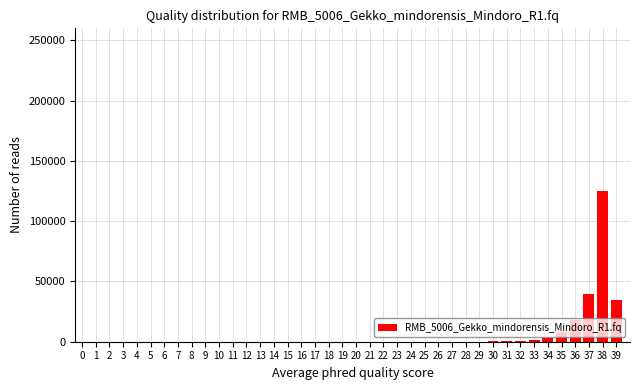

What is the maximum value shown in the chart?

125000